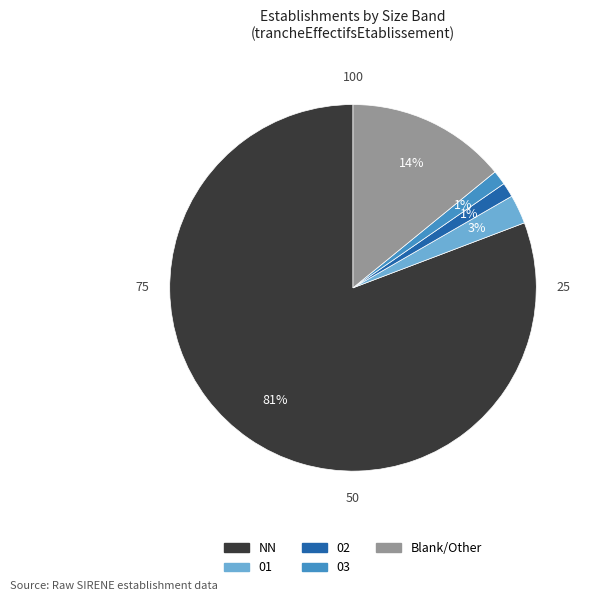

Does any single category account for the majority?

Yes